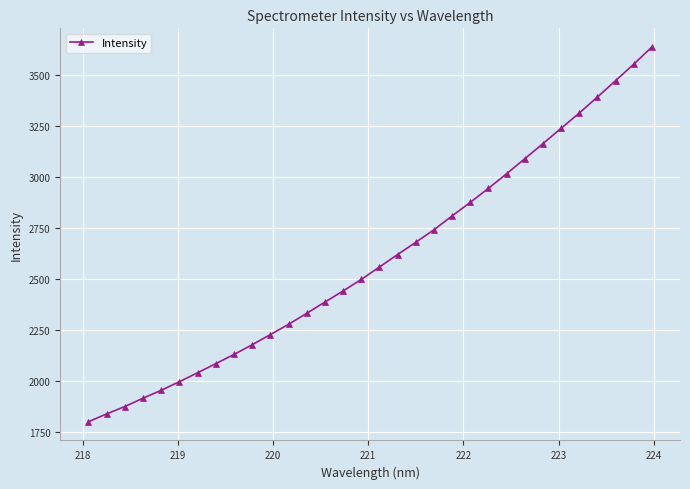

What is the value of the 11th point from the left?

2226.6